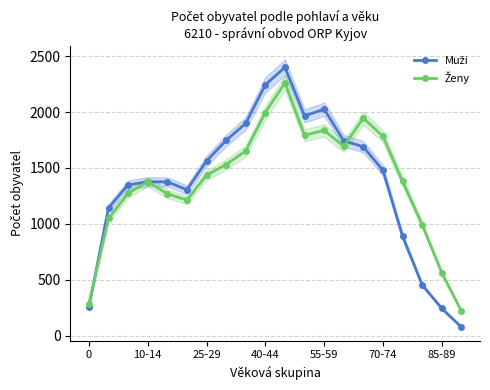

Is this an area chart (filled region under the line)?

No